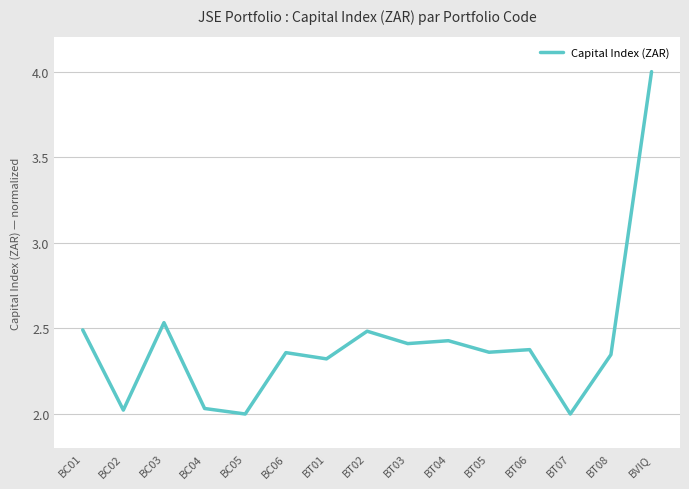

What is the maximum value shown in the chart?

4.0